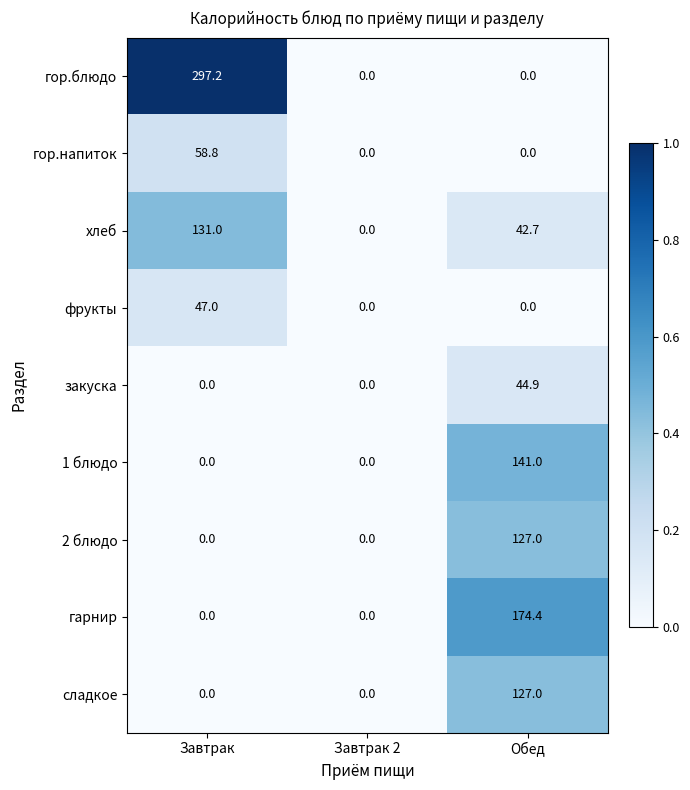

Count the number of categories in the chart.

3